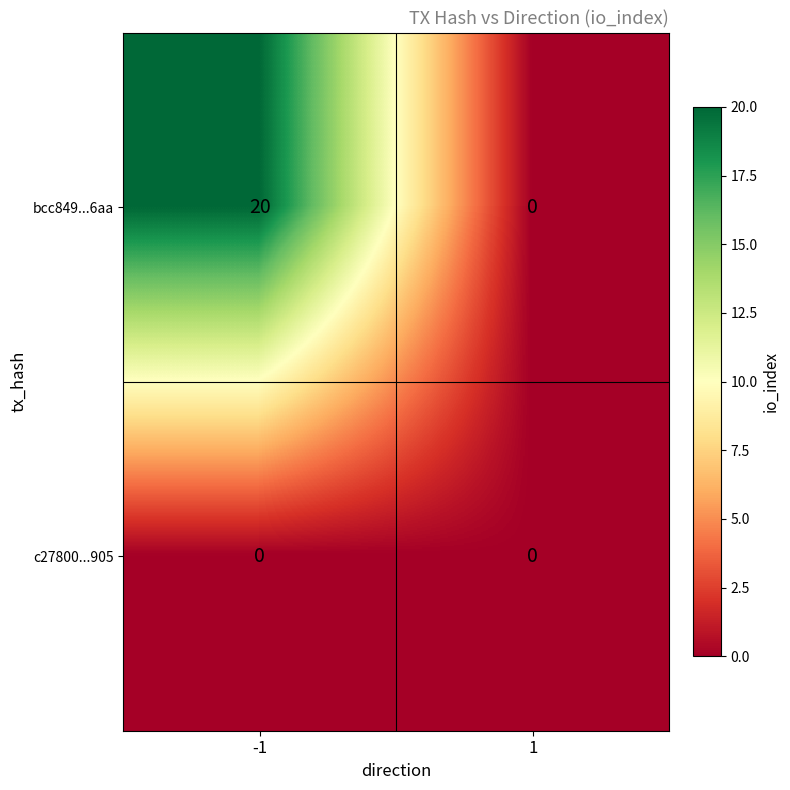

What is the maximum value shown in the chart?

20